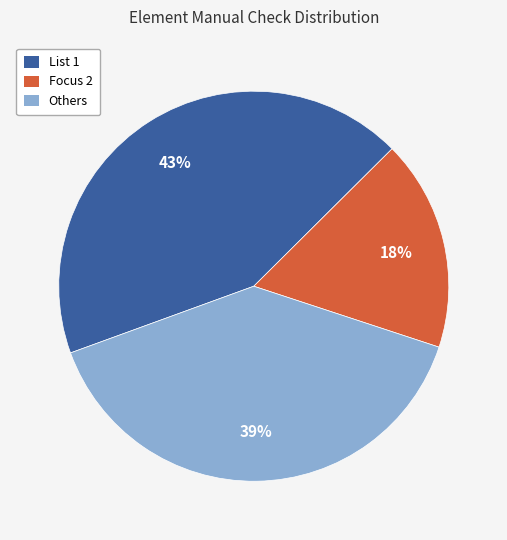

Is there a majority slice in this chart?

No